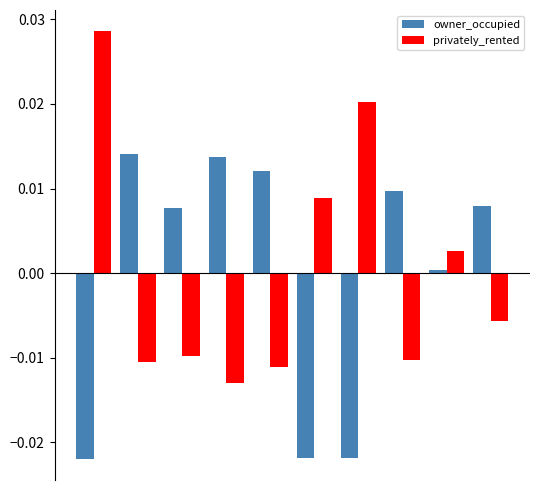

What are all the series names shown in the legend?

owner_occupied, privately_rented